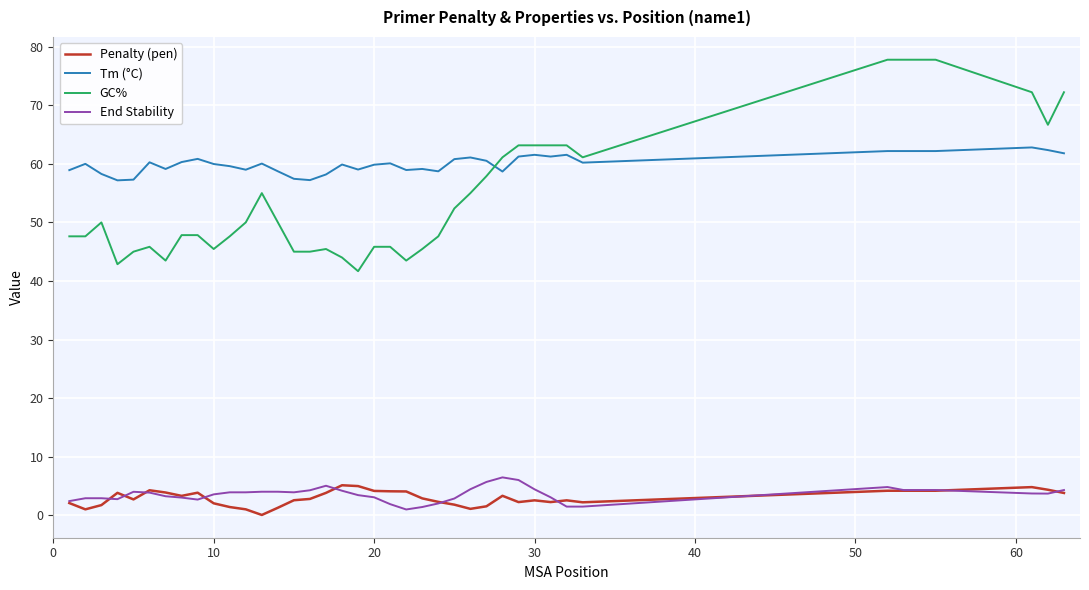

Which series has the widest spread of values?

GC%